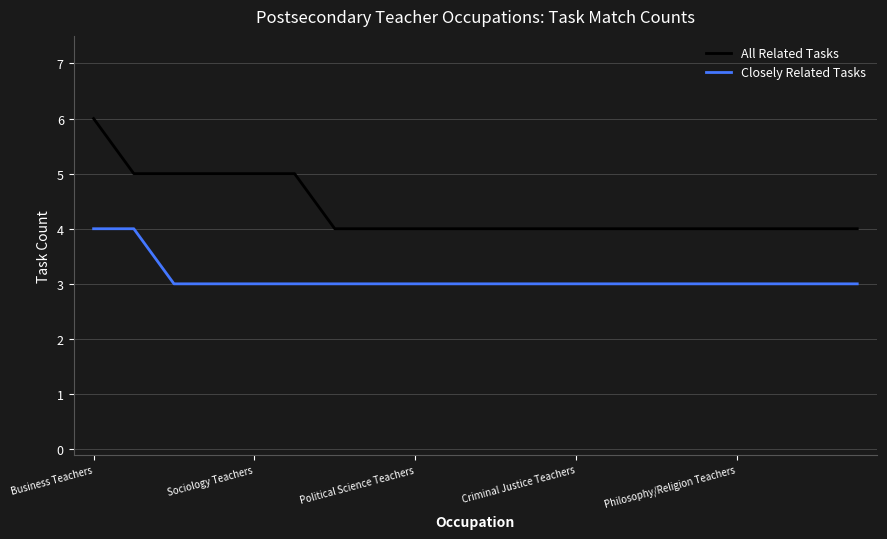

Which series has the largest total across all categories?

All Related Tasks